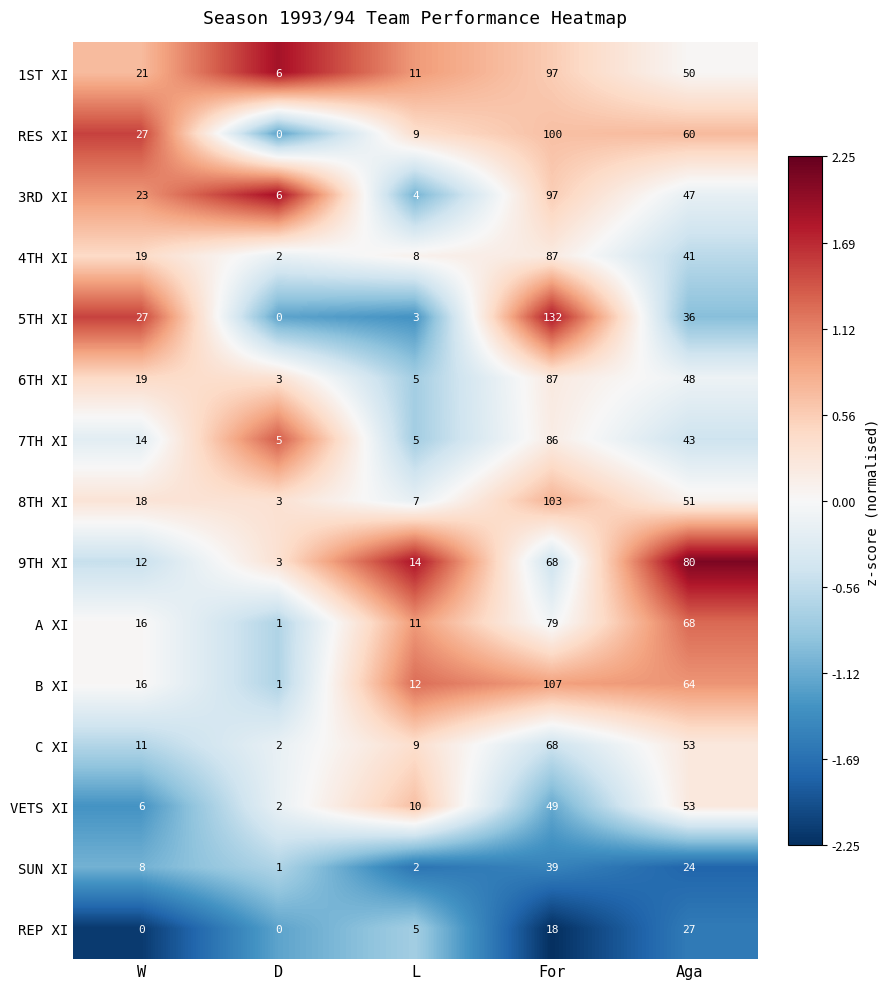

Which series has the widest spread of values?

5TH XI